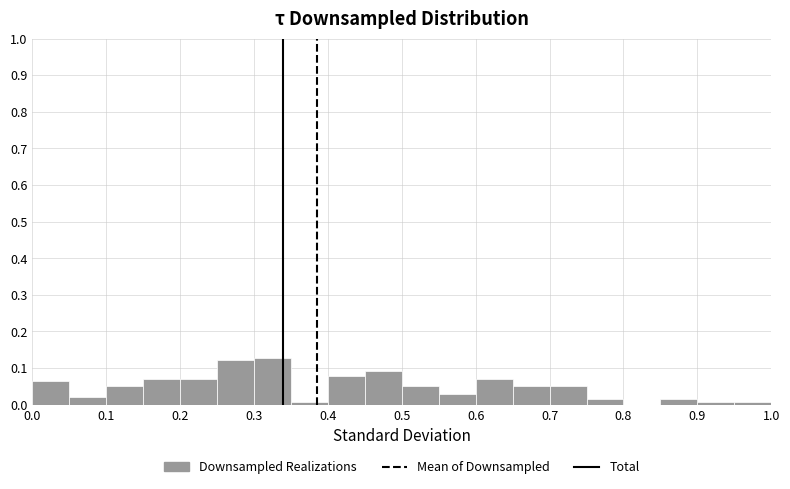

Reading left to right, list every bar in this chart as the range it spans on the x-axis followed by its height. The values are not printed on the chart, so give them approximately, as read against the axis.

0.00 to 0.05: 0.06
0.05 to 0.10: 0.02
0.10 to 0.15: 0.05
0.15 to 0.20: 0.07
0.20 to 0.25: 0.07
0.25 to 0.30: 0.12
0.30 to 0.35: 0.13
0.35 to 0.40: under 0.01
0.40 to 0.45: 0.08
0.45 to 0.50: 0.09
0.50 to 0.55: 0.05
0.55 to 0.60: 0.03
0.60 to 0.65: 0.07
0.65 to 0.70: 0.05
0.70 to 0.75: 0.05
0.75 to 0.80: 0.01
0.80 to 0.85: 0
0.85 to 0.90: 0.01
0.90 to 0.95: under 0.01
0.95 to 1.00: under 0.01